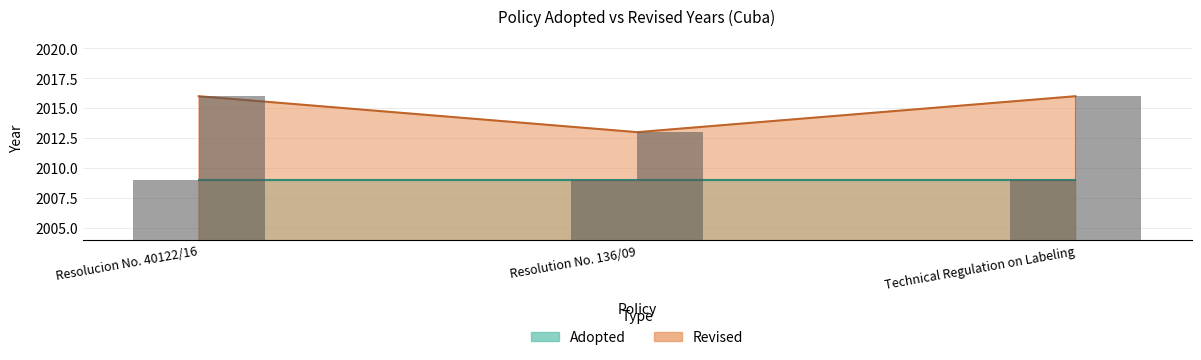

Rank the categories by value from lowest to highest.

Resolution No. 136/09, Resolucion No. 40122/16, Technical Regulation on Labeling